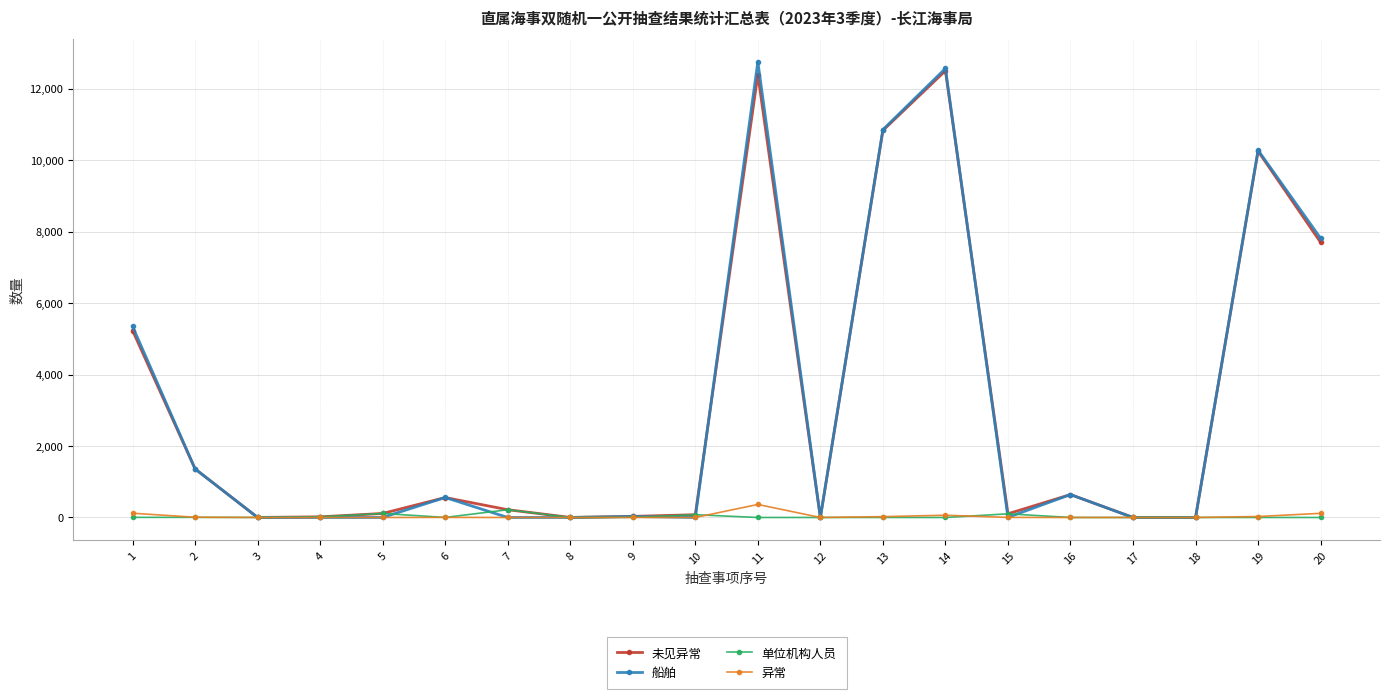

List the series in order of their peak value, highest first.

船舶, 未见异常, 异常, 单位机构人员